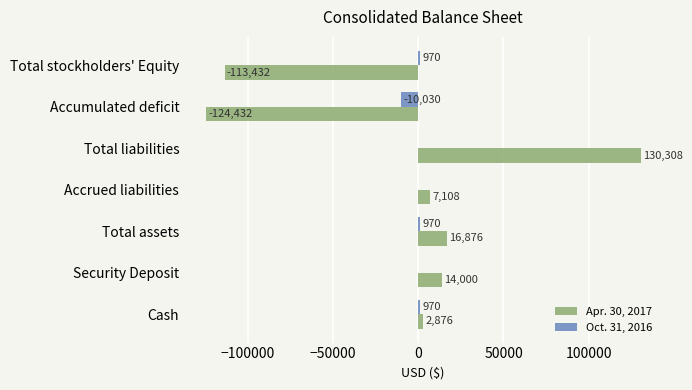

What is the total value across all series at Cash?

3846